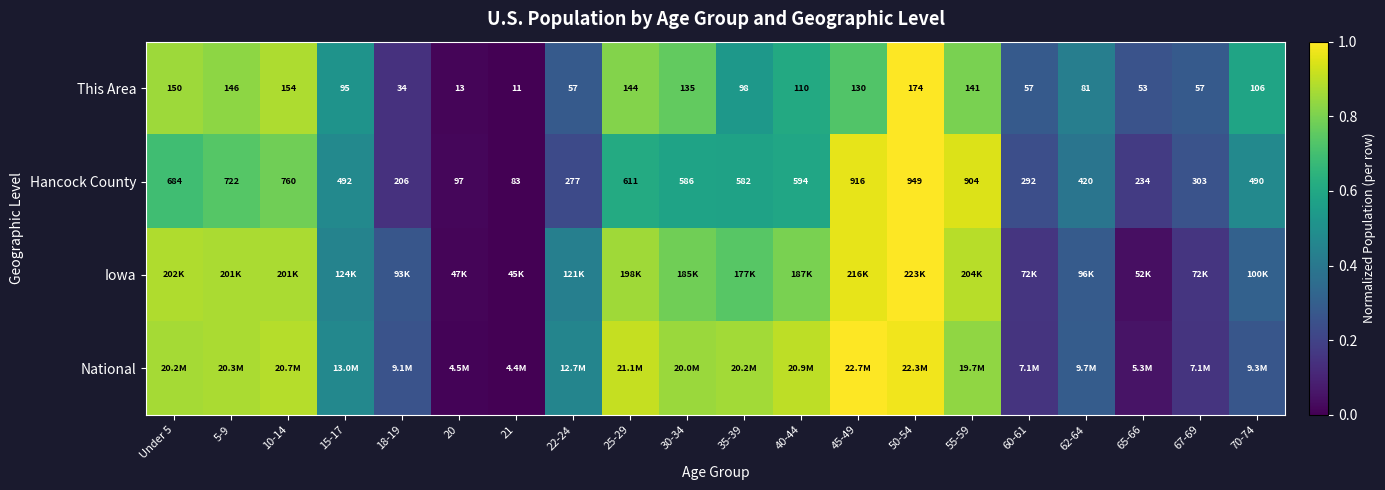

Is the value of This Area at 50-54 greater than the value of Hancock County at 35-39?

No